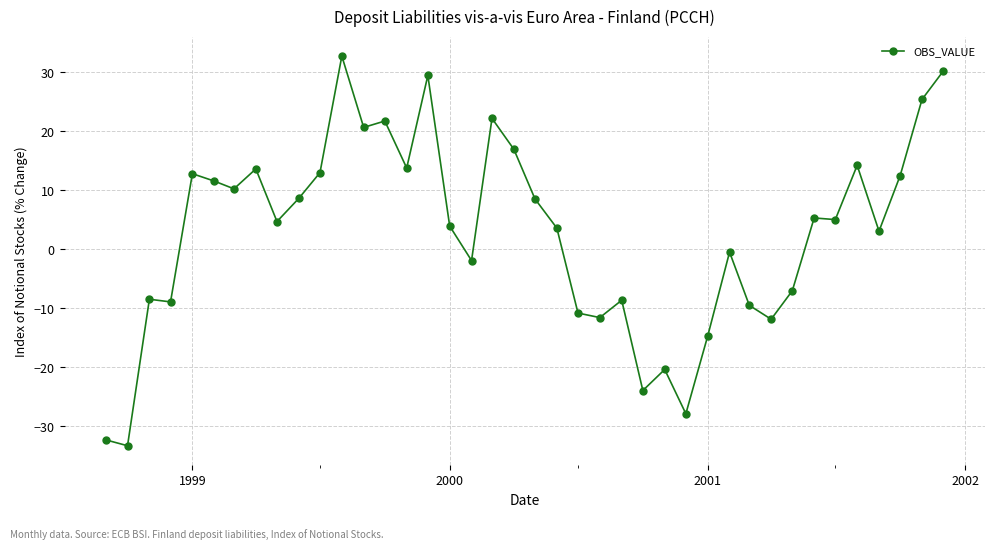

True or false: the data has more than 0 interior local peaks.

True